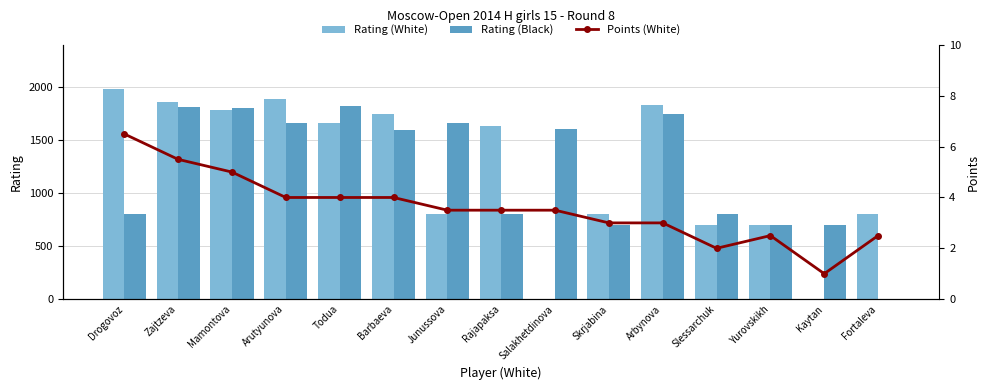

The value of Points (White) at Rajapaksa is 5.0. True or false?

False